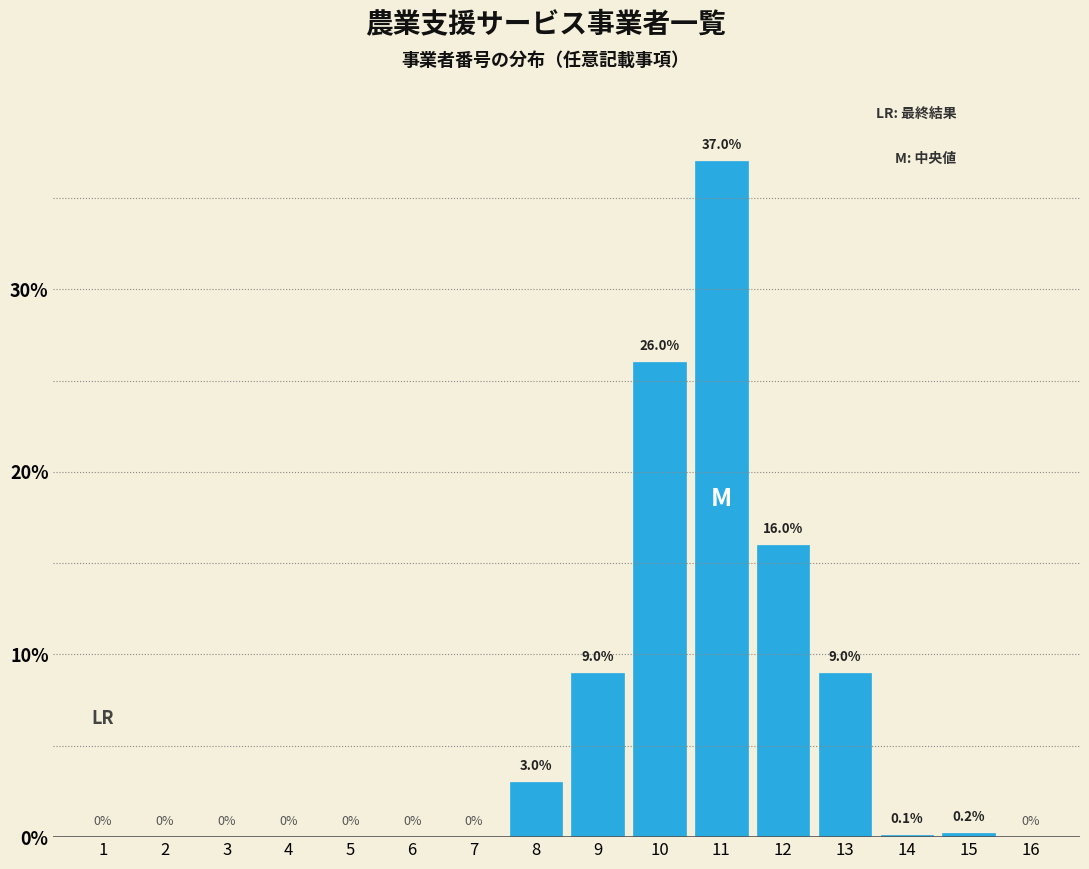

Reading right to left, list all the values displayed in this chart.

16=0.0	15=0.2	14=0.1	13=9.0	12=16.0	11=37.0	10=26.0	9=9.0	8=3.0	7=0.0	6=0.0	5=0.0	4=0.0	3=0.0	2=0.0	1=0.0